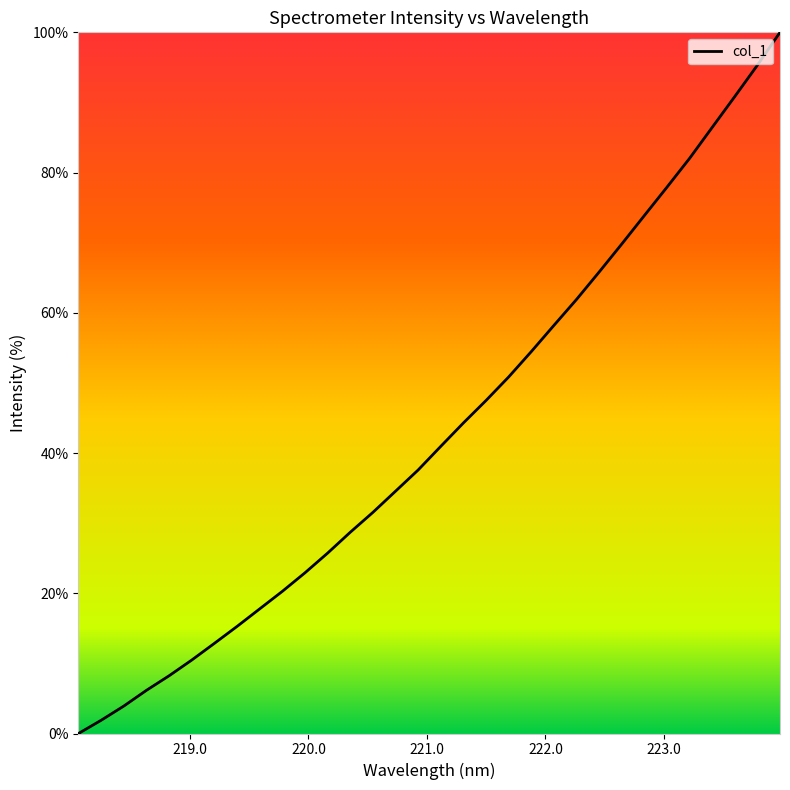

How many values are above zero?

31